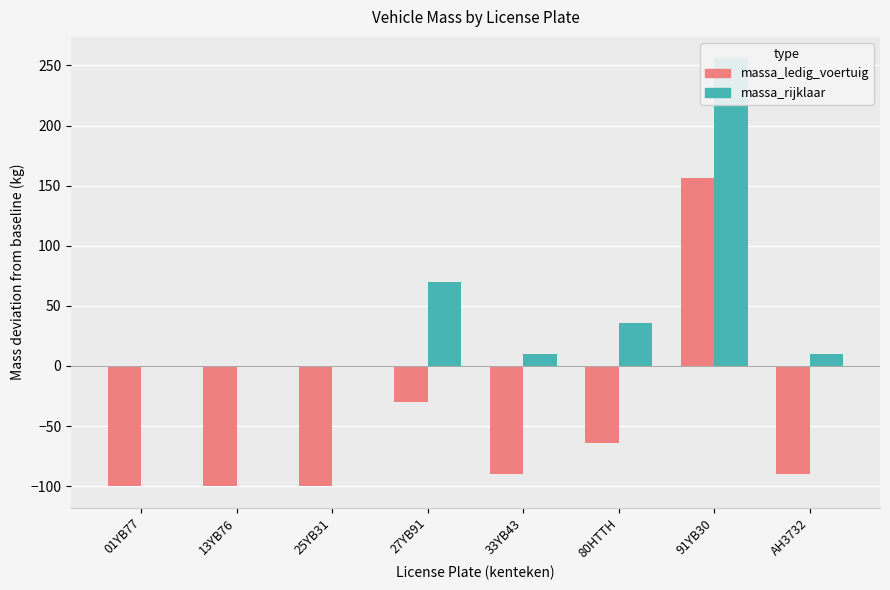

Read the massa_ledig_voertuig value at 80HTTH.

-64